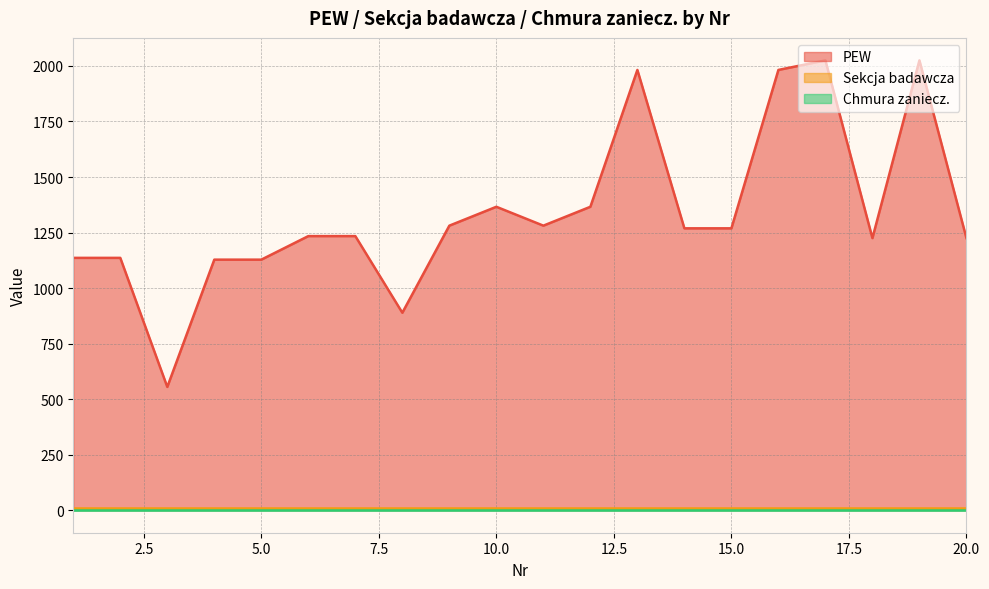

What is the sum of all Sekcja badawcza values?

220